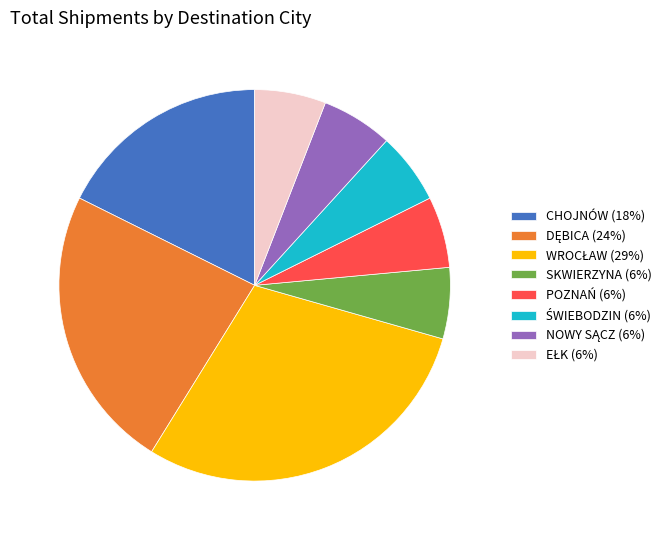

True or false: POZNAŃ (6%) accounts for 1% of the total.

False